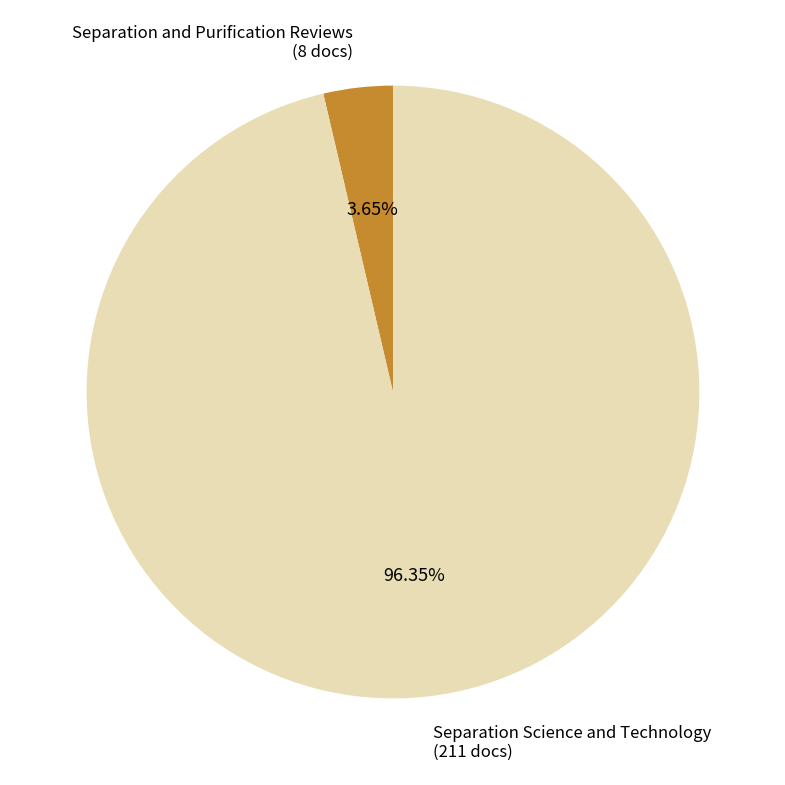

To the nearest percent, what portion does Separation Science and Technology represent?

96%